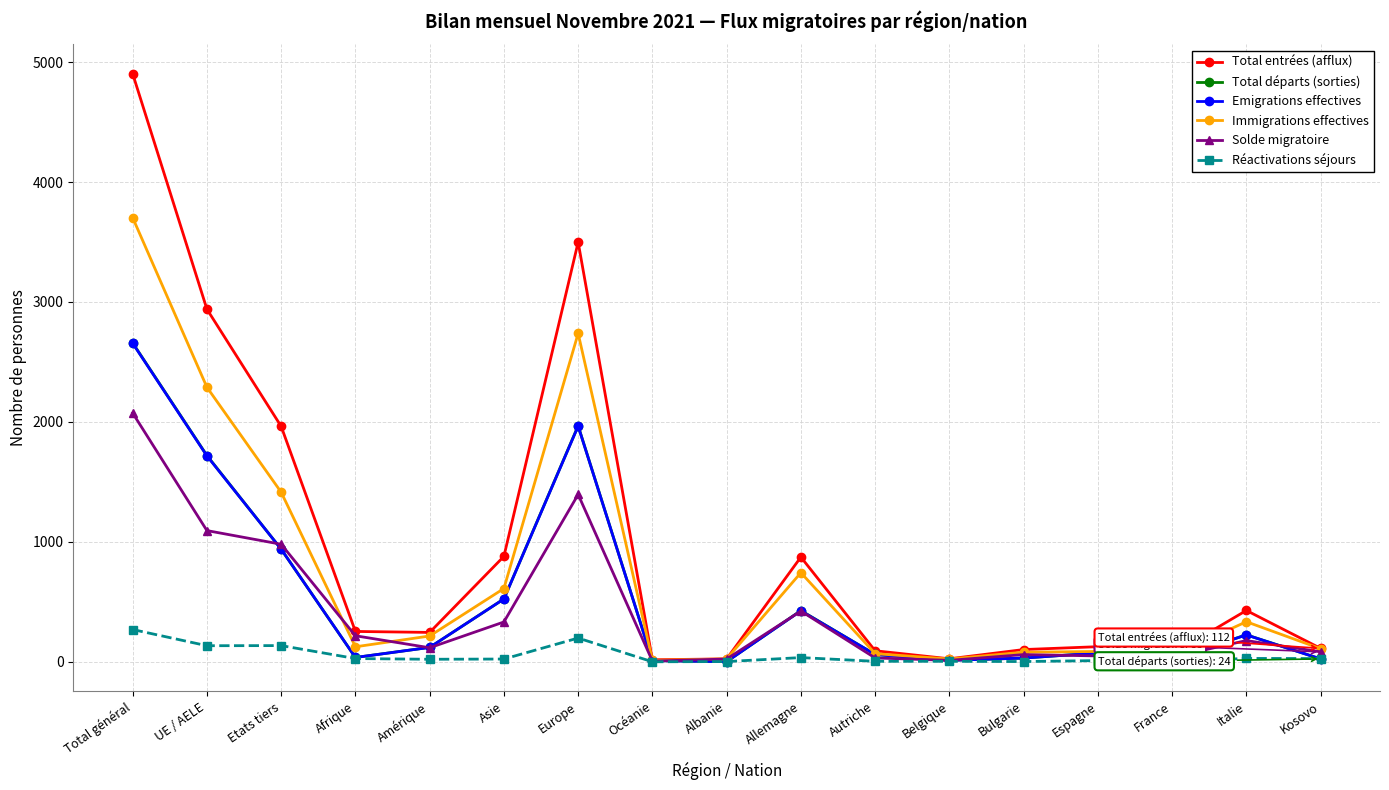

What is the greatest value displayed?

4903